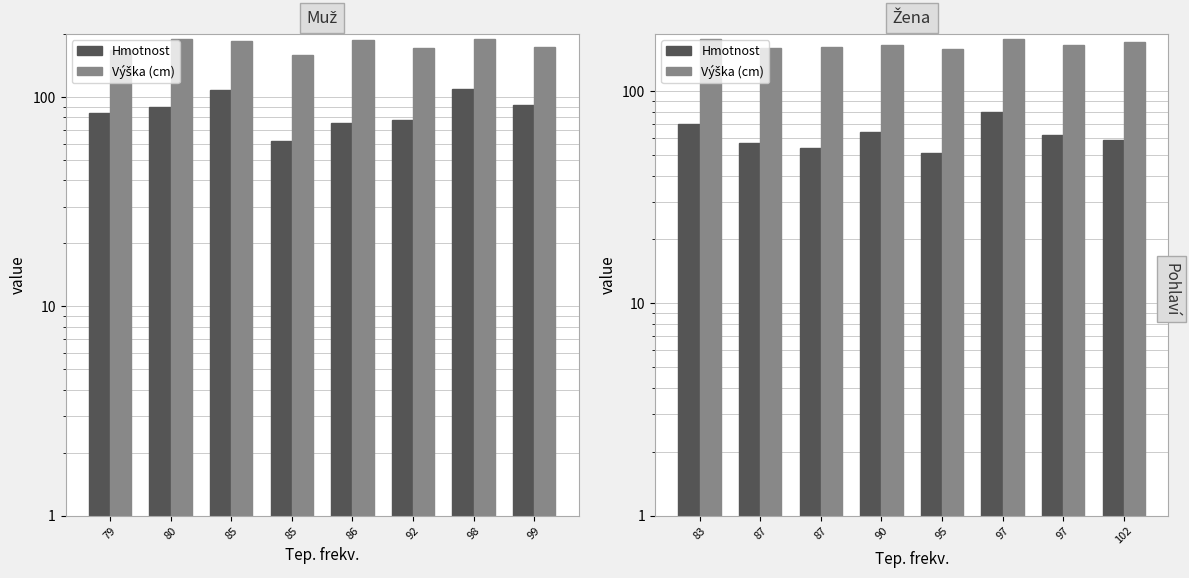

What is the difference between the maximum and minimum values in the Hmotnost series?

29